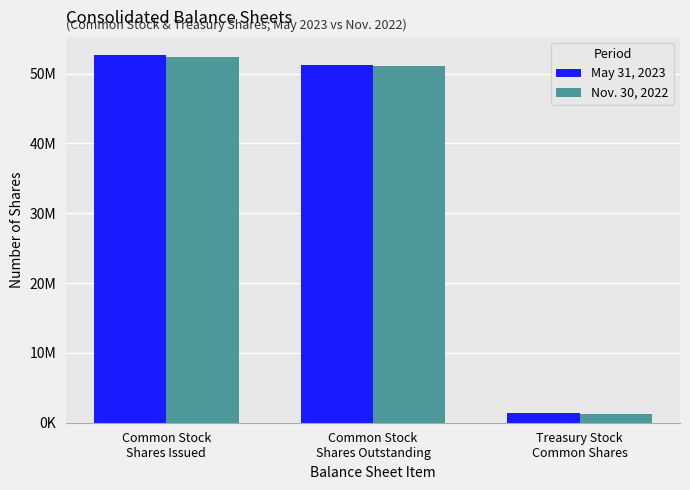

Rank the series at Common Stock
Shares Outstanding from lowest to highest value.

Nov. 30, 2022, May 31, 2023